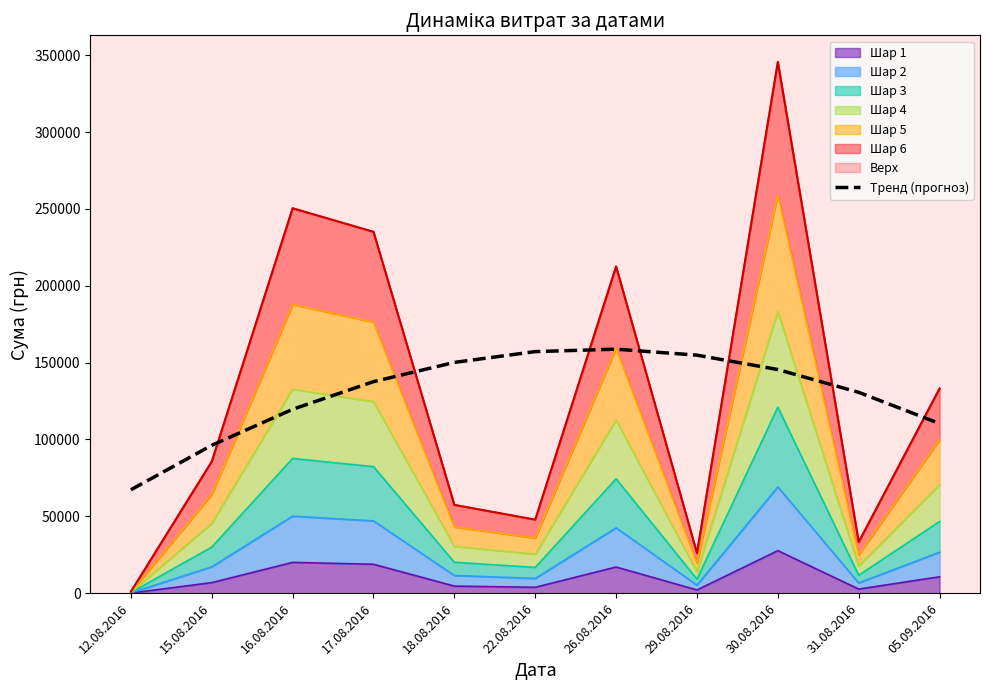

What is the label of the 10th point from the left?

31.08.2016